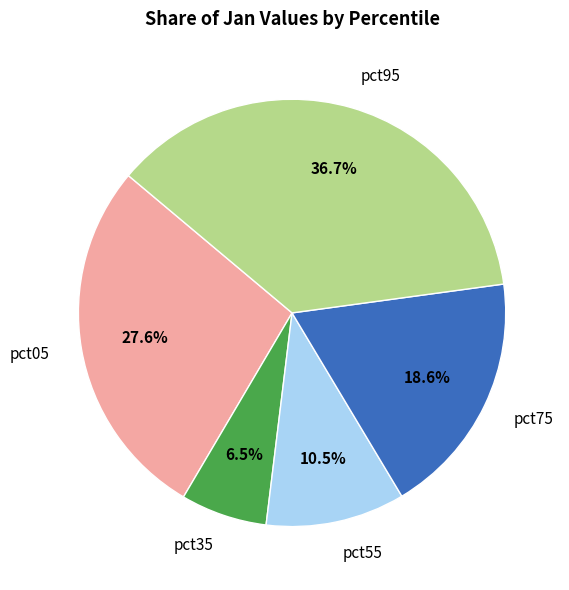

Which slice is the largest?

pct95